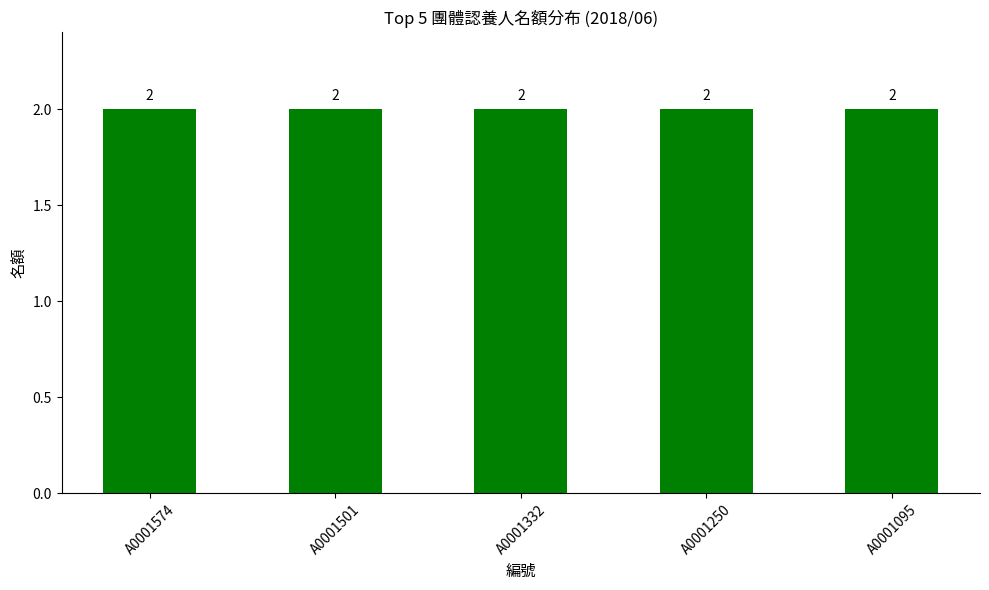

Is it true that the value at A0000619 is 3?

False